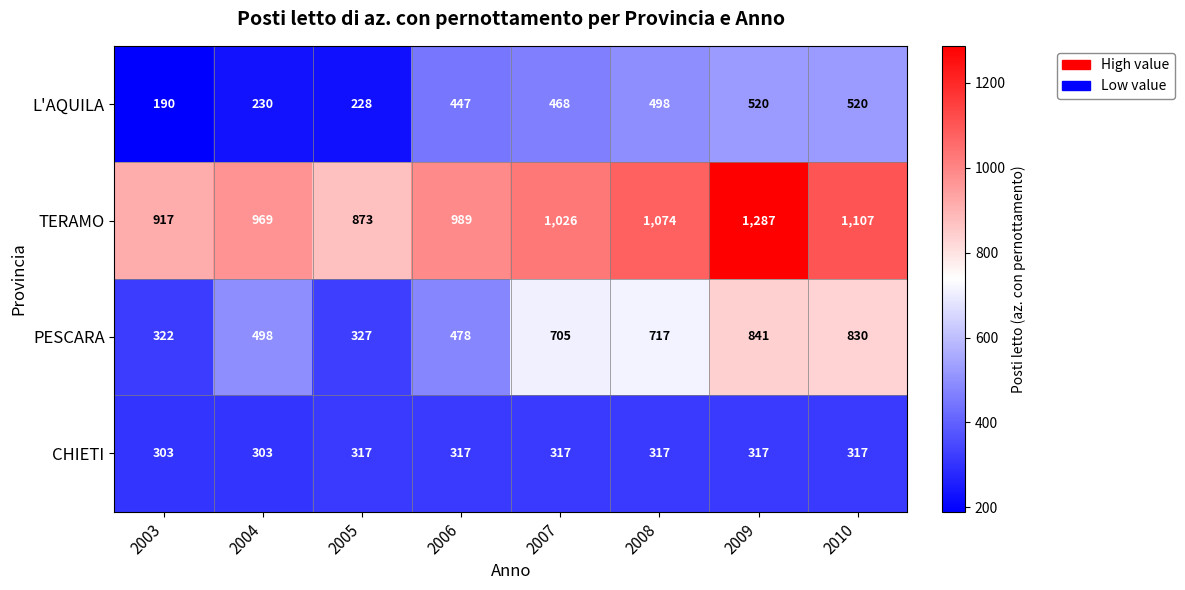

At which category is the sum across all series the highest?

2009